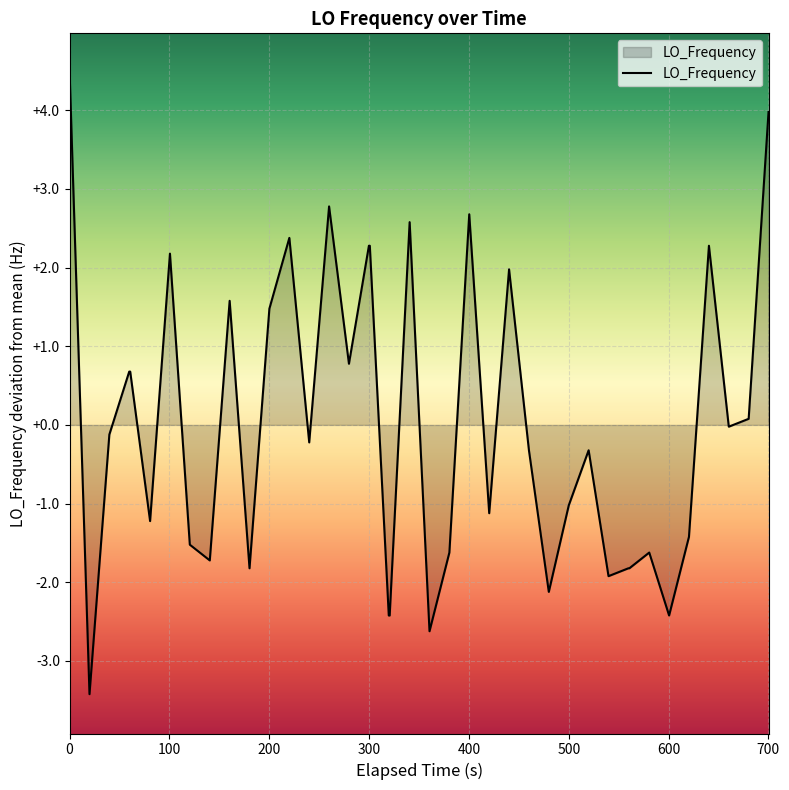

What is the minimum value shown in the chart?

-3.4